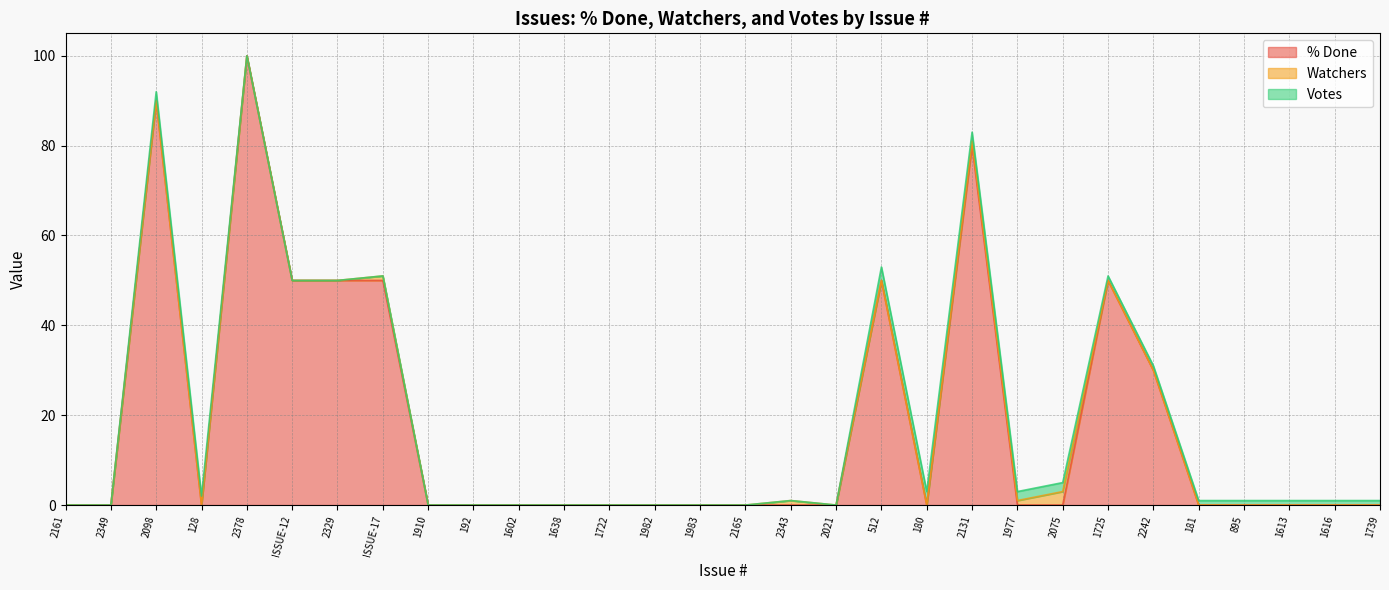

What are all the series names shown in the legend?

% Done, Watchers, Votes